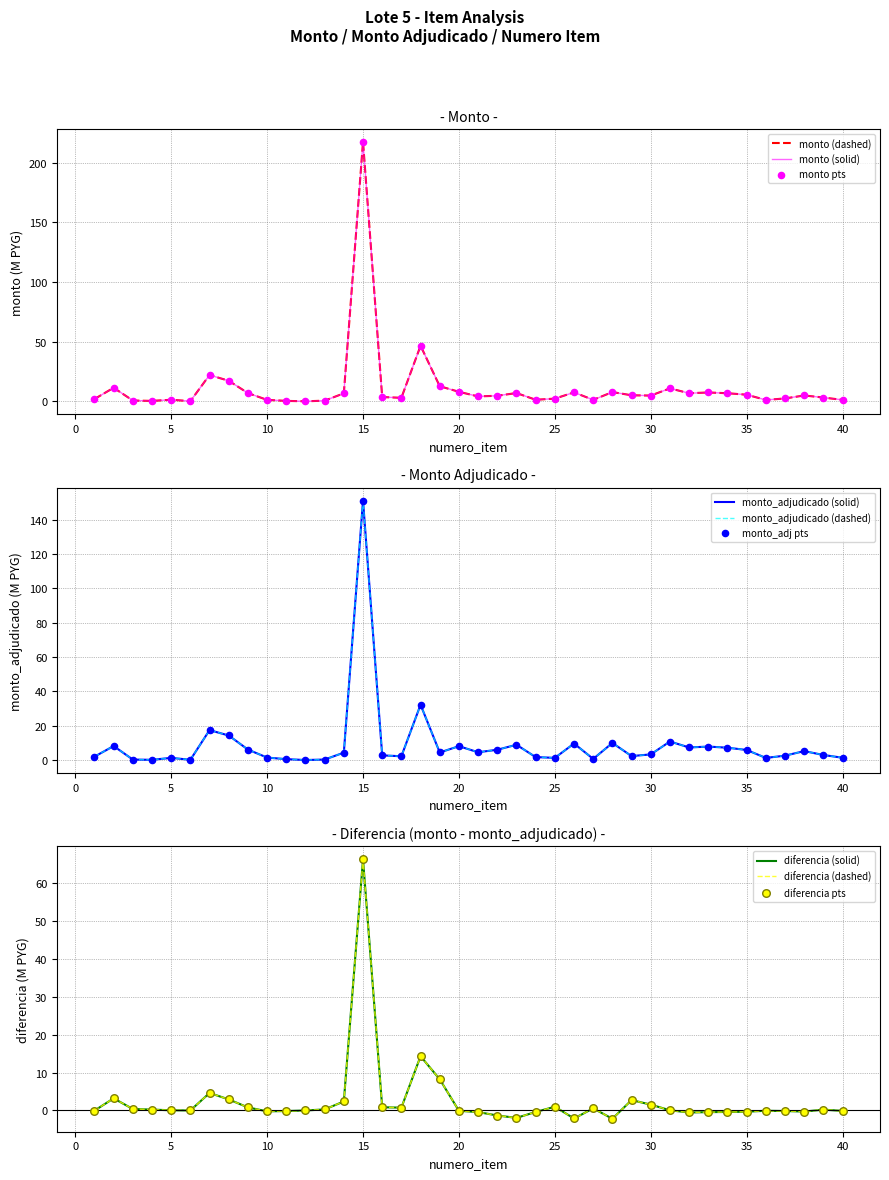

Which series has the largest total across all categories?

monto